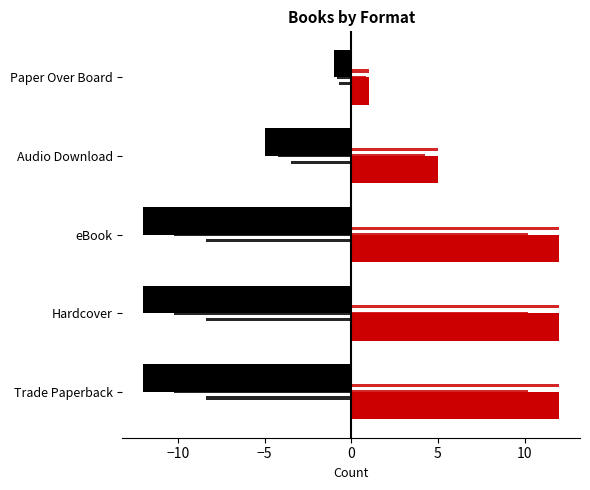

Which series has the widest spread of values?

Black (Count)